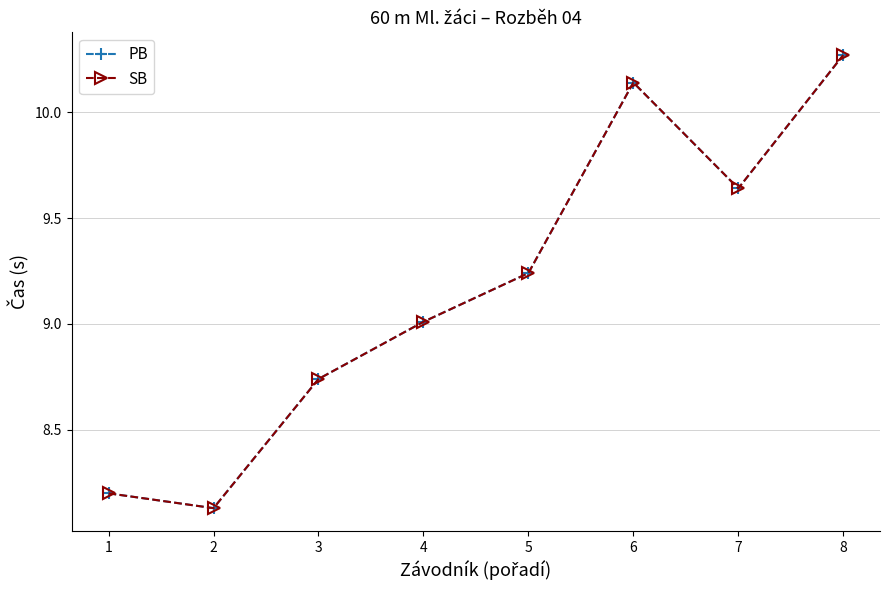

Does the chart have visible grid lines?

Yes